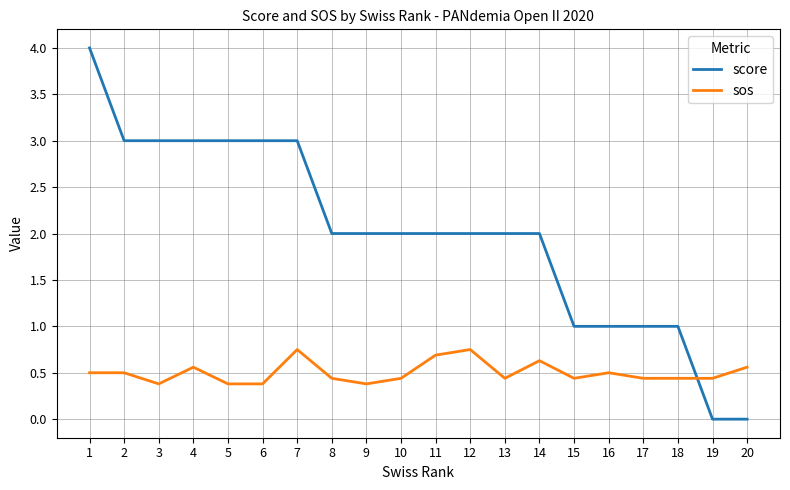

The value of score at 12 is 2.0. True or false?

True